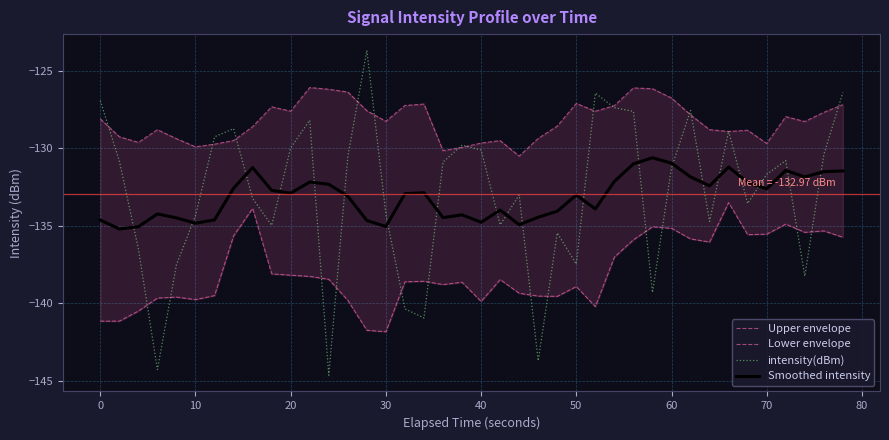

How many lines are shown in the chart?

4